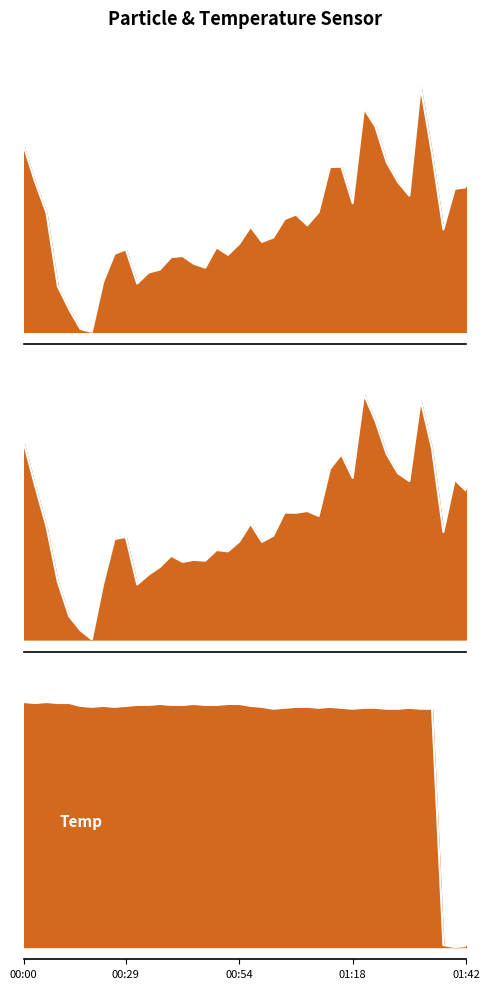

At which category does the chart reach its minimum across all series?

6